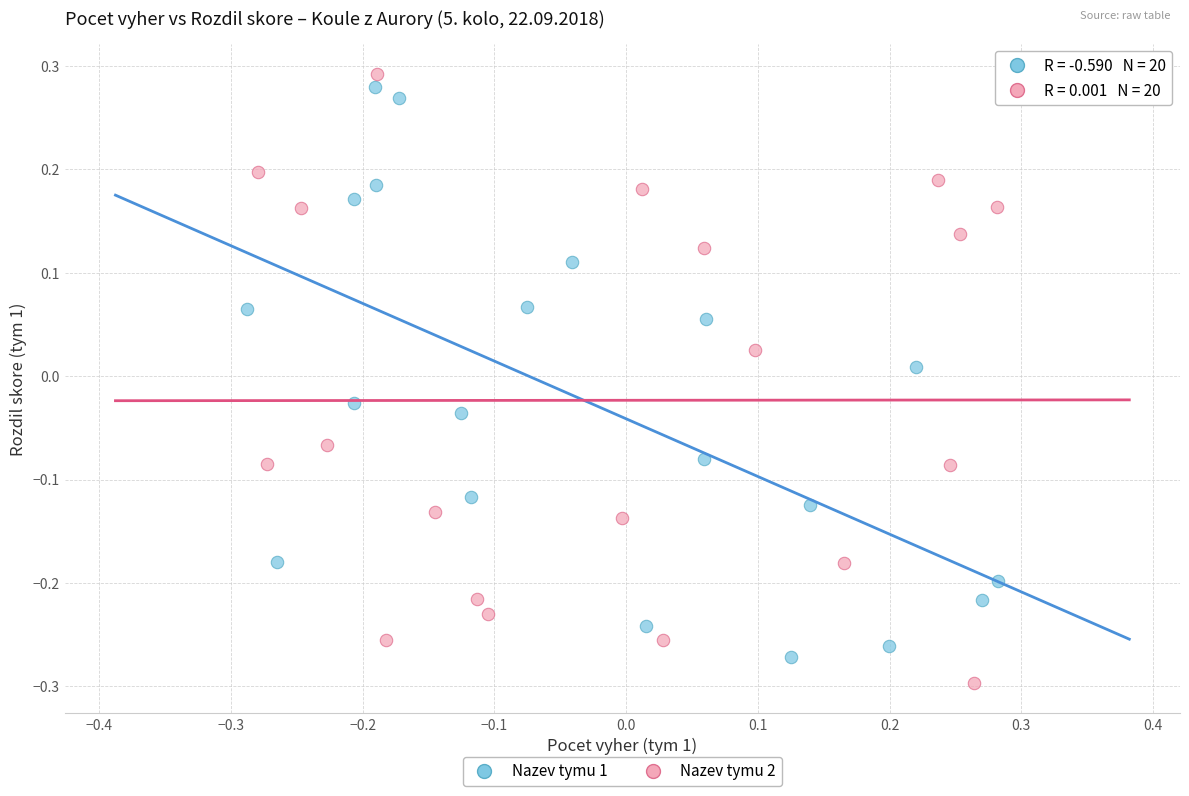

What are all the series names shown in the legend?

Nazev tymu 1, Nazev tymu 2